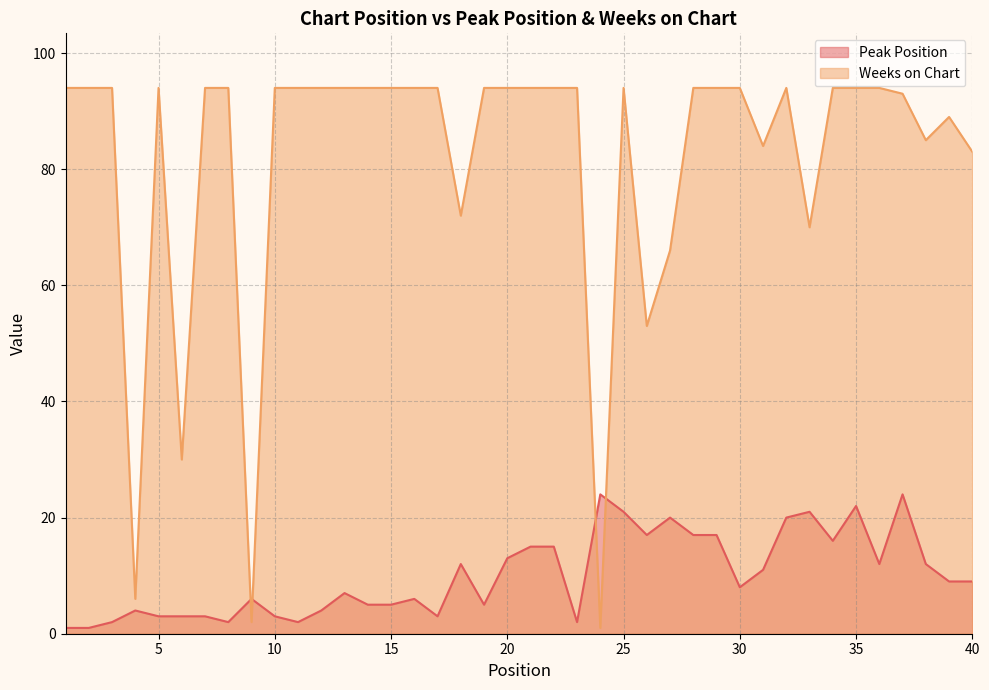

Rank the series by their average value, from highest to lowest.

Weeks on Chart, Peak Position